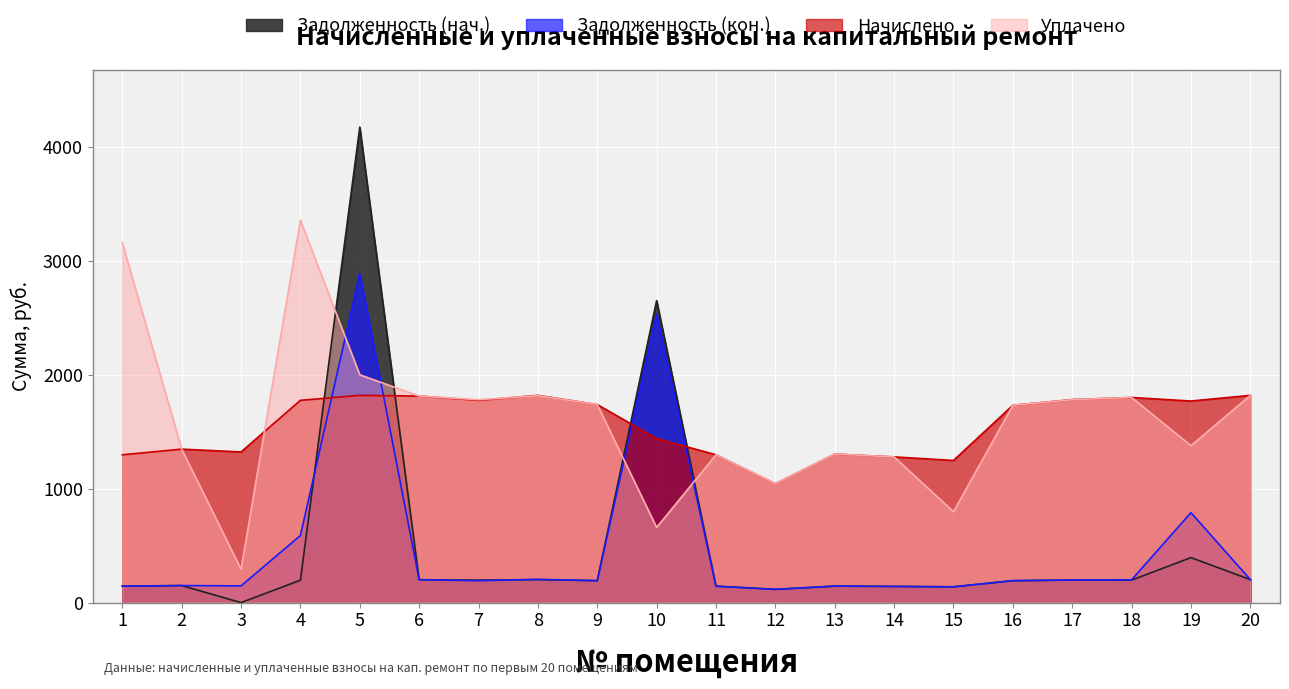

Which series has the largest total across all categories?

Уплачено